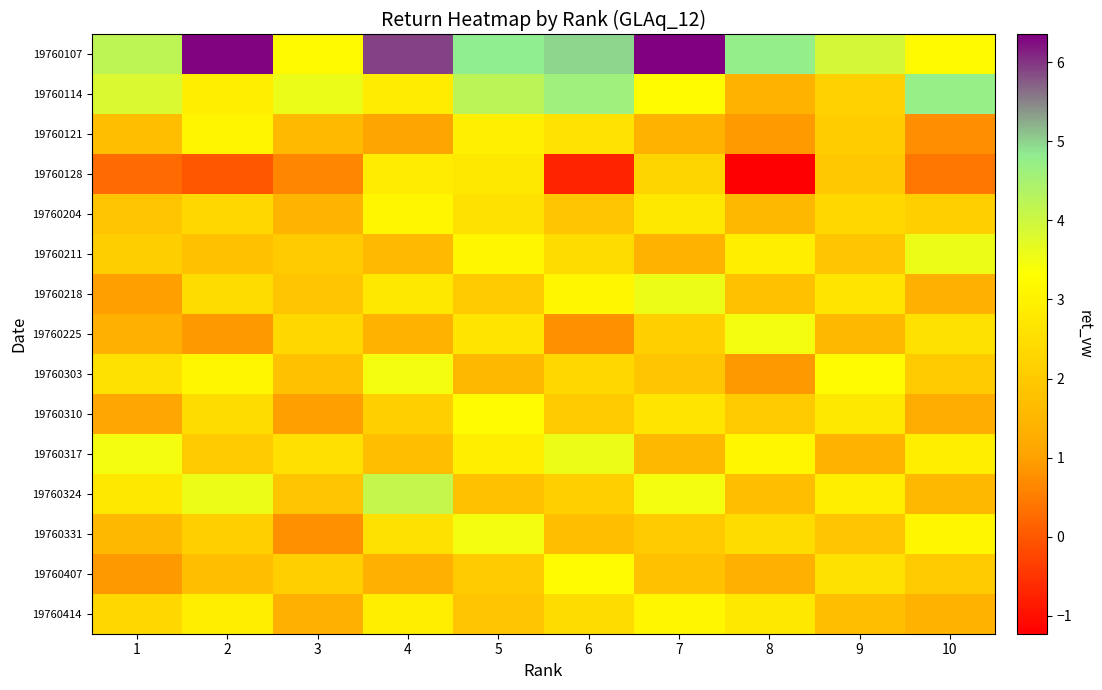

Reading left to right, list all the values displayed in this chart.

19760107: 1=4.2	2=6.3	3=3.2	4=5.9	5=4.8	6=5.0	7=6.4	8=4.8	9=3.9	10=3.2
19760114: 1=3.8	2=2.9	3=3.6	4=2.8	5=4.2	6=4.6	7=3.2	8=1.4	9=2.2	10=4.7
19760121: 1=1.7	2=3.1	3=1.6	4=1.1	5=2.9	6=2.6	7=1.4	8=0.9	9=2.1	10=0.7
19760128: 1=0.3	2=-0.0	3=0.6	4=2.9	5=2.7	6=-0.7	7=2.3	8=-1.2	9=2.0	10=0.4
19760204: 1=1.9	2=2.3	3=1.5	4=3.1	5=2.6	6=1.9	7=2.8	8=1.5	9=2.3	10=2.1
19760211: 1=2.1	2=1.8	3=2.0	4=1.6	5=3.1	6=2.5	7=1.4	8=2.9	9=1.9	10=3.6
19760218: 1=1.0	2=2.5	3=1.9	4=2.8	5=2.0	6=3.1	7=3.6	8=1.8	9=2.7	10=1.3
19760225: 1=1.3	2=0.9	3=2.3	4=1.4	5=2.7	6=0.8	7=2.1	8=3.5	9=1.5	10=2.6
19760303: 1=2.6	2=3.1	3=1.8	4=3.5	5=1.5	6=2.3	7=1.9	8=0.9	9=3.2	10=2.0
19760310: 1=1.1	2=2.5	3=1.0	4=2.1	5=3.2	6=2.0	7=2.7	8=2.0	9=2.8	10=1.2
19760317: 1=3.5	2=2.0	3=2.5	4=1.7	5=2.9	6=3.6	7=1.5	8=3.1	9=1.4	10=2.9
19760324: 1=2.8	2=3.6	3=1.9	4=4.1	5=1.8	6=2.1	7=3.5	8=1.7	9=2.9	10=1.5
19760331: 1=1.5	2=2.1	3=0.8	4=2.6	5=3.5	6=1.7	7=2.0	8=2.5	9=1.9	10=3.1
19760407: 1=0.9	2=1.7	3=2.1	4=1.3	5=2.0	6=3.2	7=1.8	8=1.3	9=2.6	10=2.0
19760414: 1=2.3	2=2.9	3=1.3	4=2.9	5=1.9	6=2.5	7=3.1	8=2.8	9=1.7	10=1.4